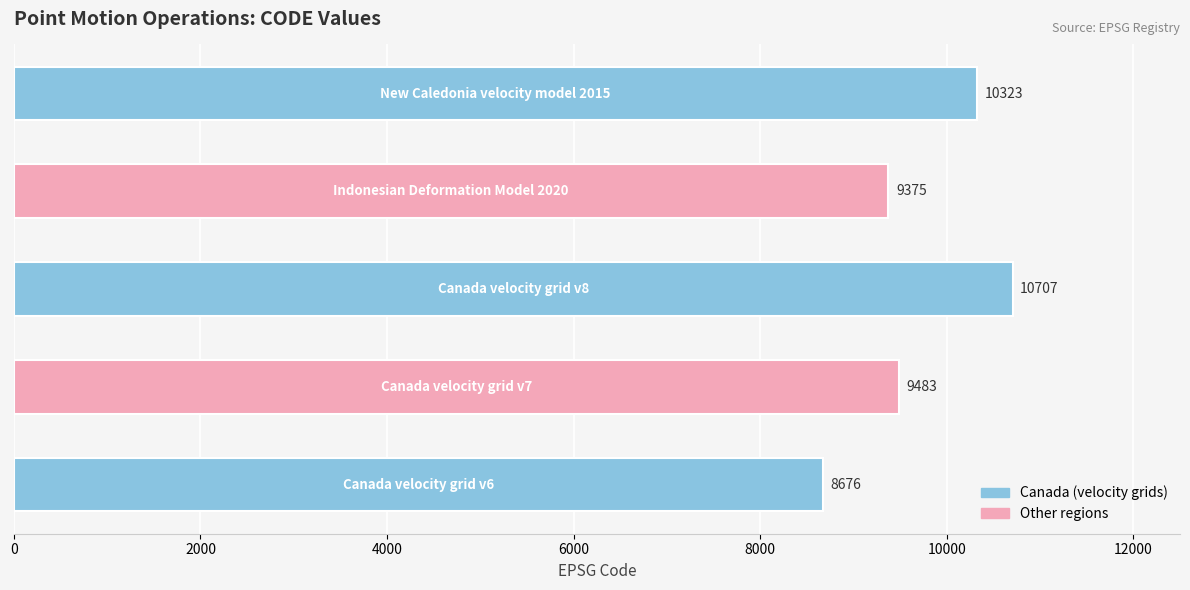

What is the minimum value shown in the chart?

8676